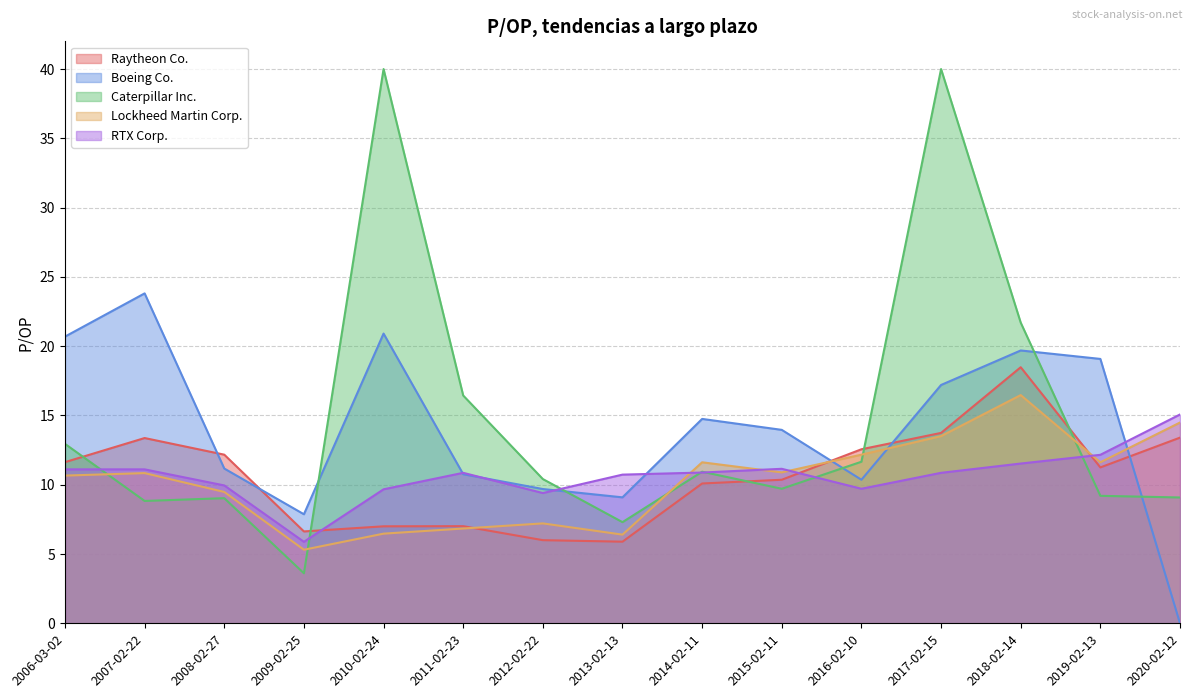

What value does the Boeing Co. series have at 2008-02-27?

11.2